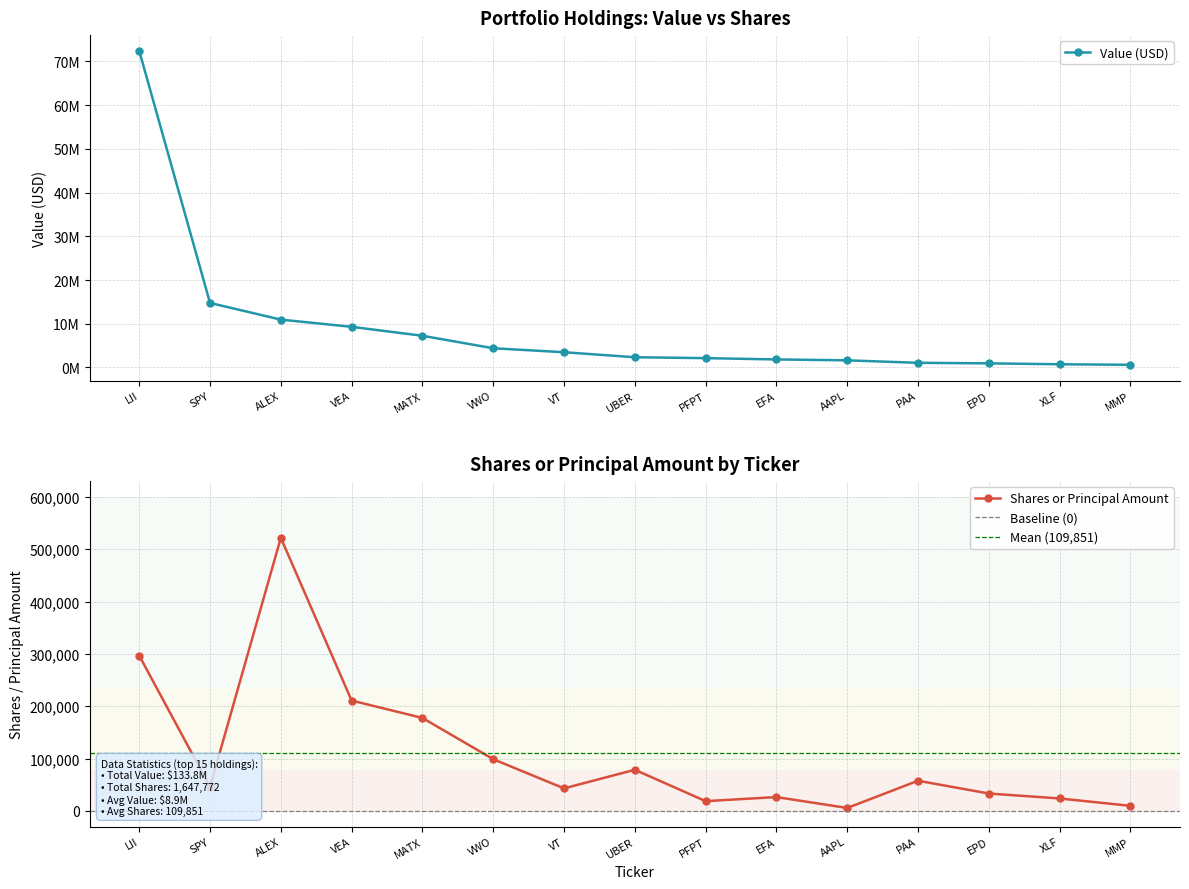

What is the value of the Value (000s) point at the 9th from the left?

2129000